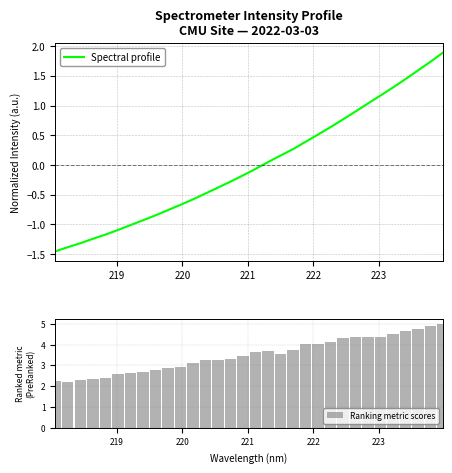

Rank the series by their maximum value, from highest to lowest.

Ranking metric scores, Spectral profile